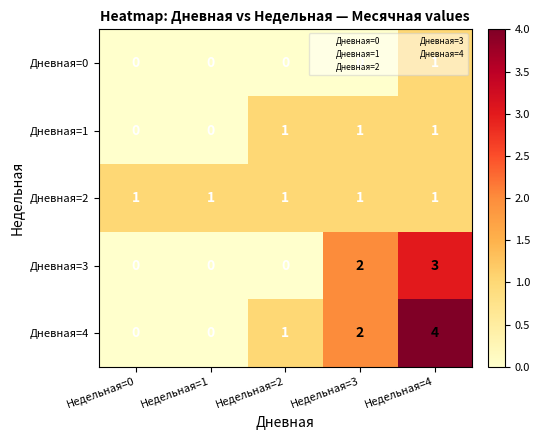

The value of Дневная=3 at Недельная=2 is 0. True or false?

True